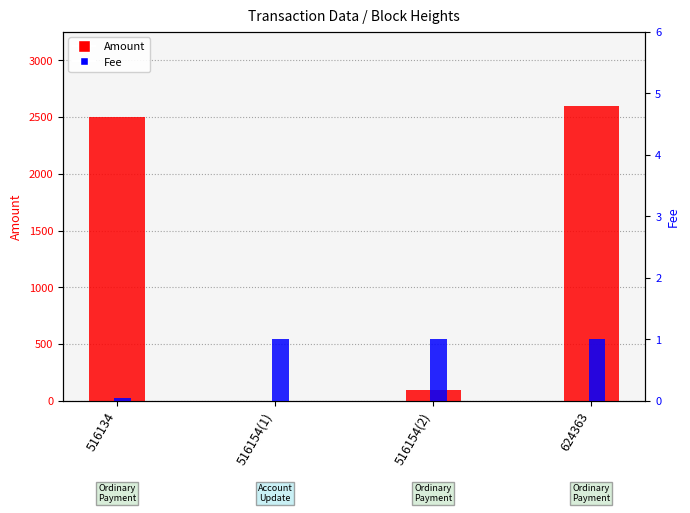

How many bars are there in each group?

2